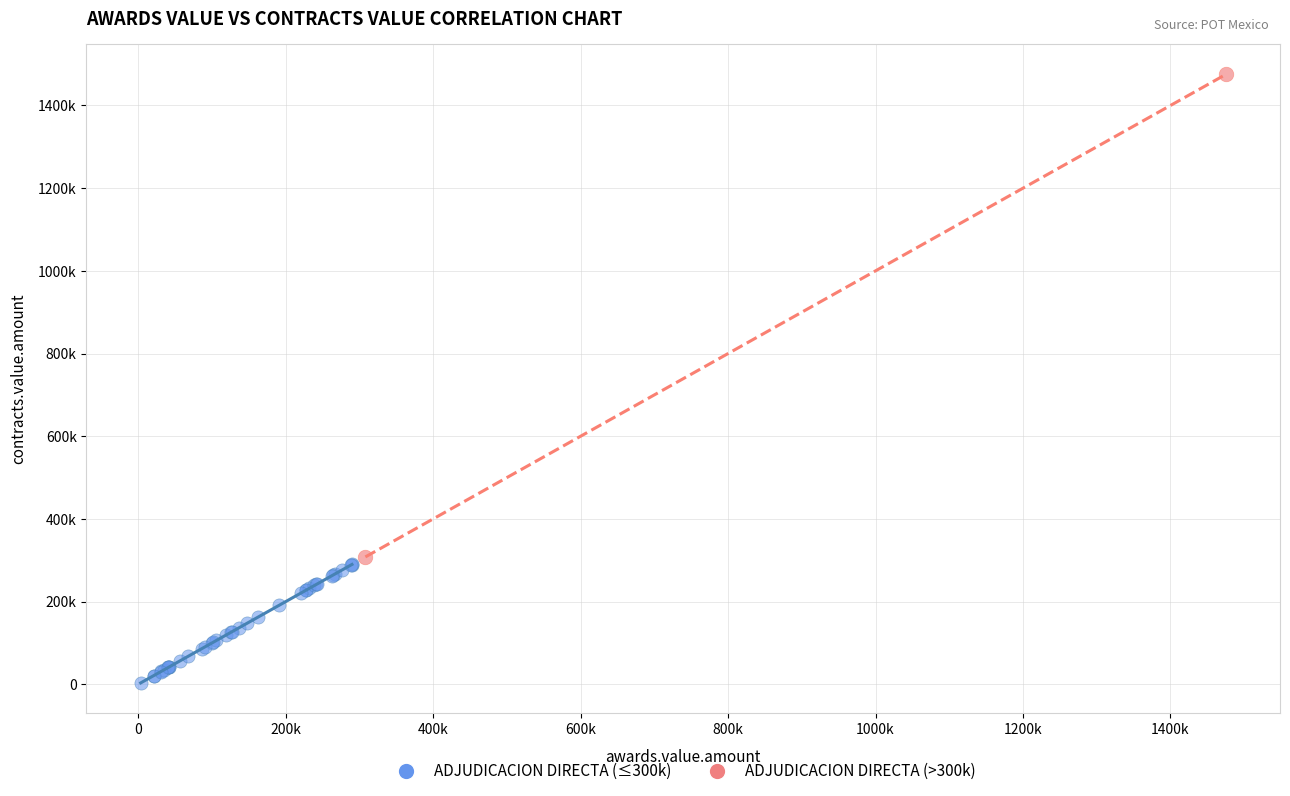

Which series has the largest Y range (max minus min)?

ADJUDICACION DIRECTA (>300k)